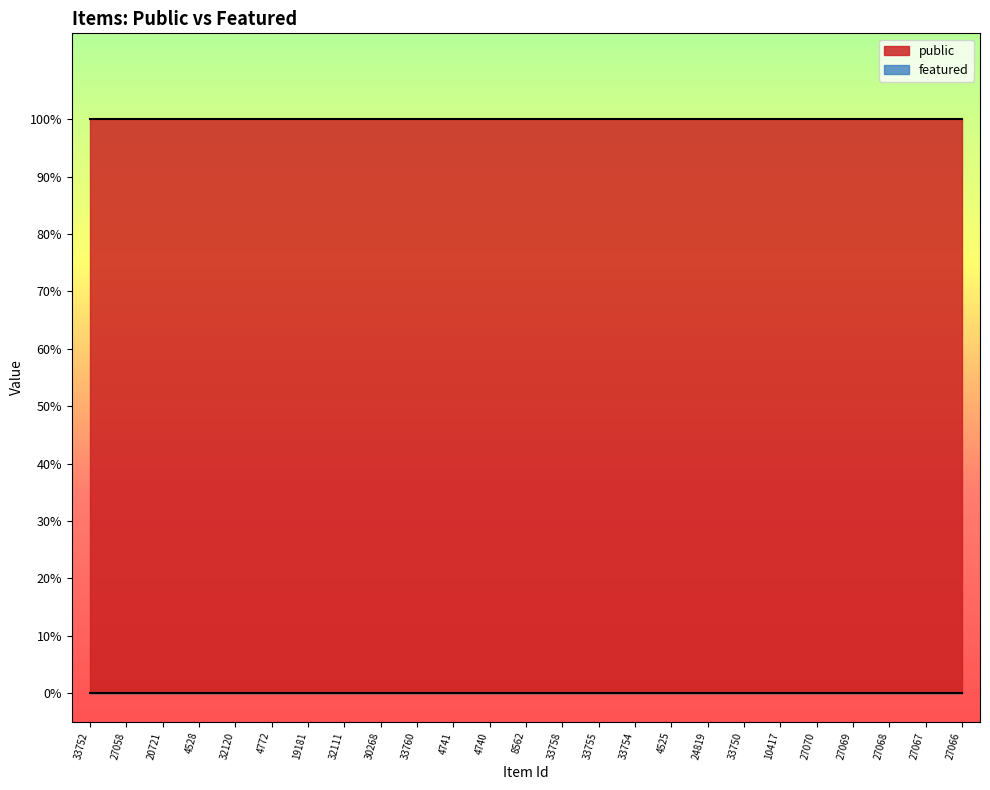

What is the average value of the public series?

1